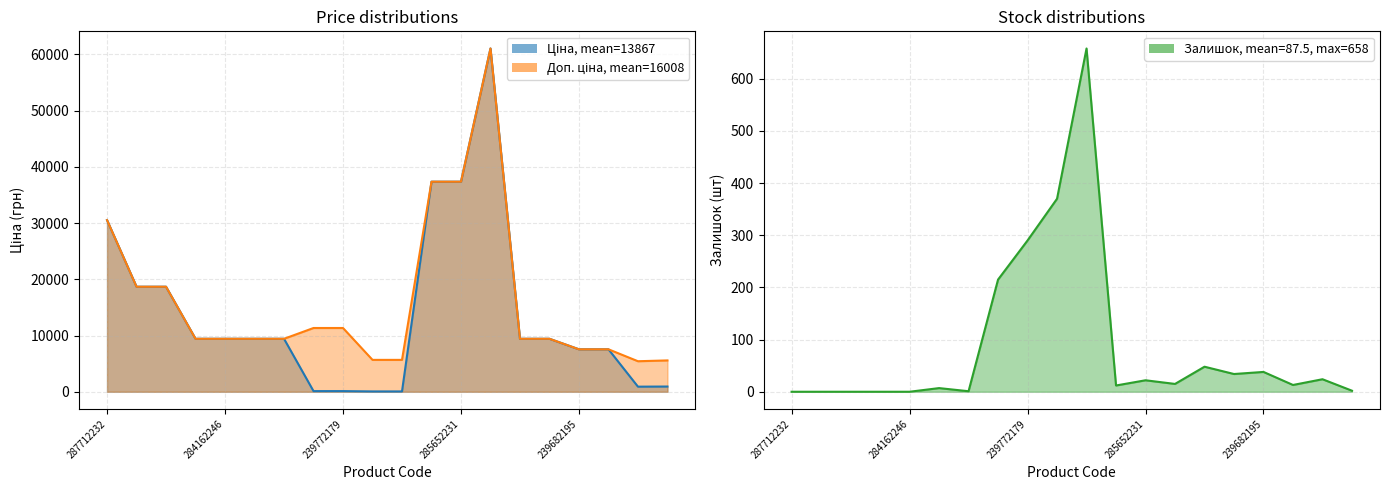

At which label is Ціна closest to 30540?

287712232